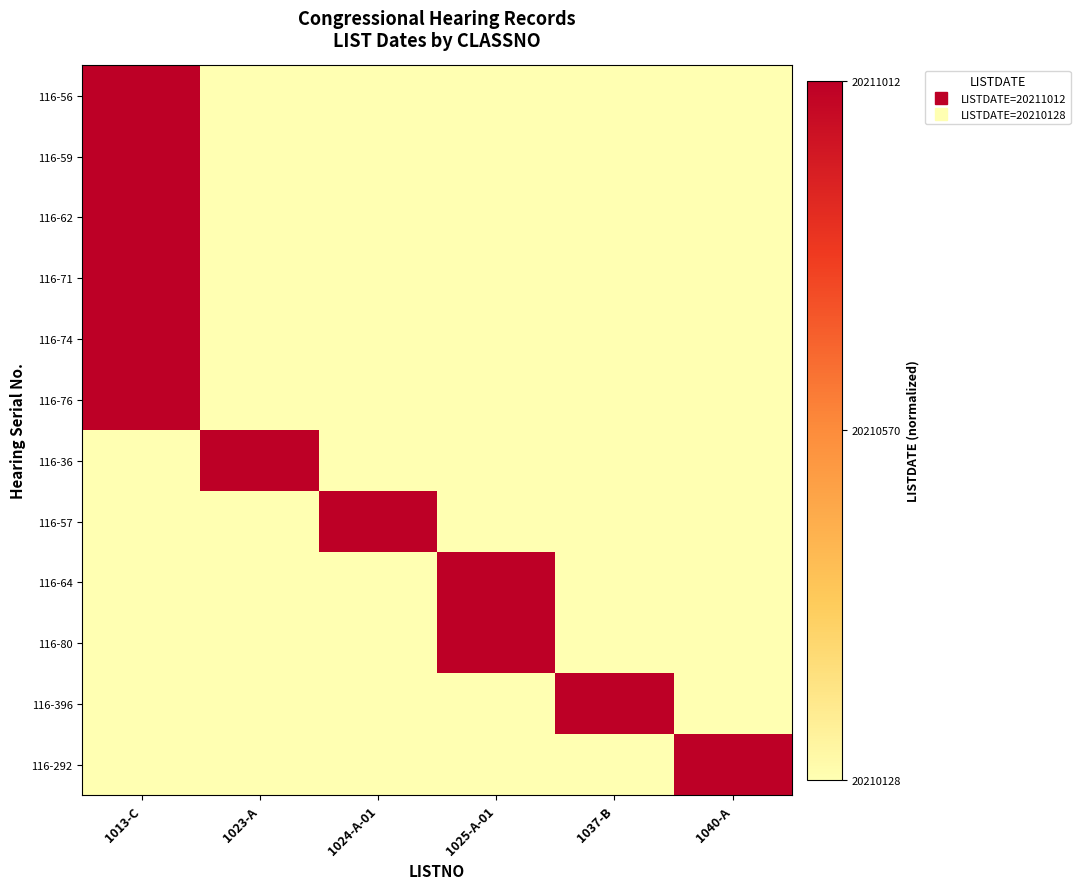

What is the total value across all series at 1040-A?

1.0